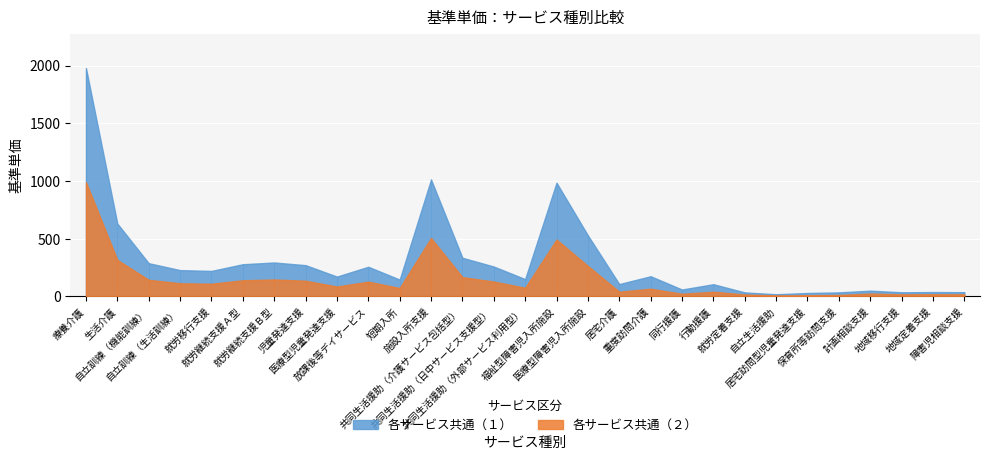

How many data points in 各サービス共通（１） are above 175?

14